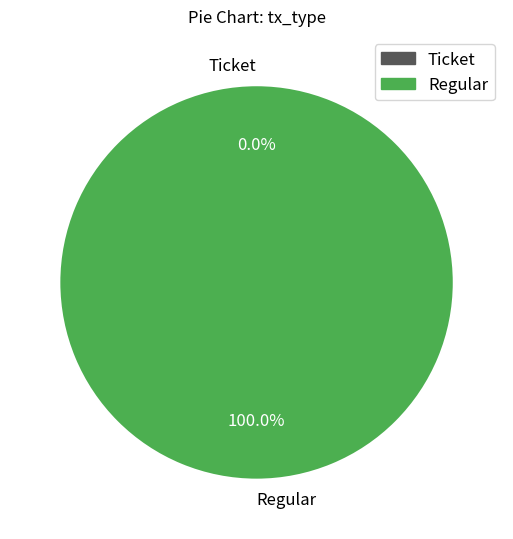

Does Regular represent more than half of the total?

Yes